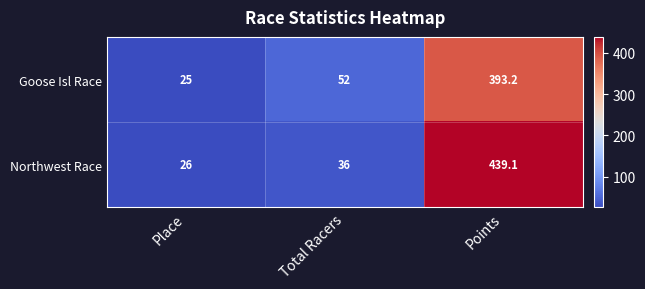

Reading right to left, extract all data points from this chart.

Goose Isl Race: 393.2	52.0	25.0
Northwest Race: 439.1	36.0	26.0